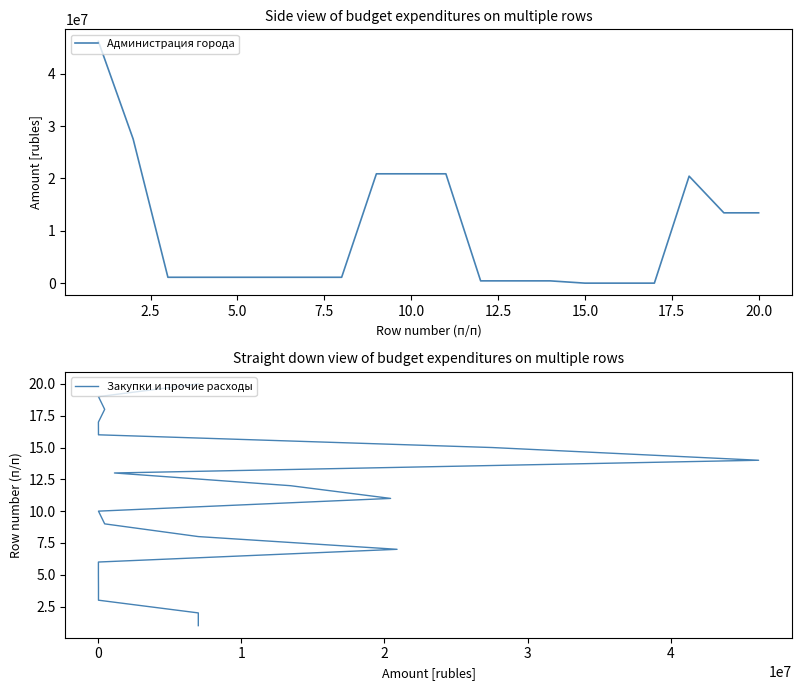

What is the maximum value shown in the chart?

46149132.7